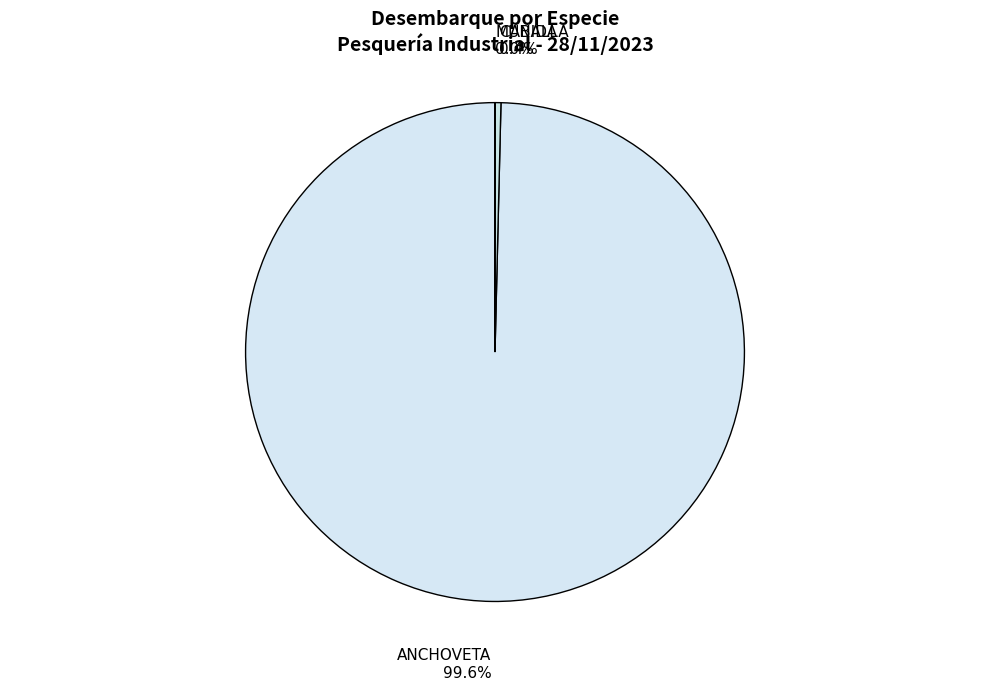

How much of the chart is everything except CABALLA?

99.6%